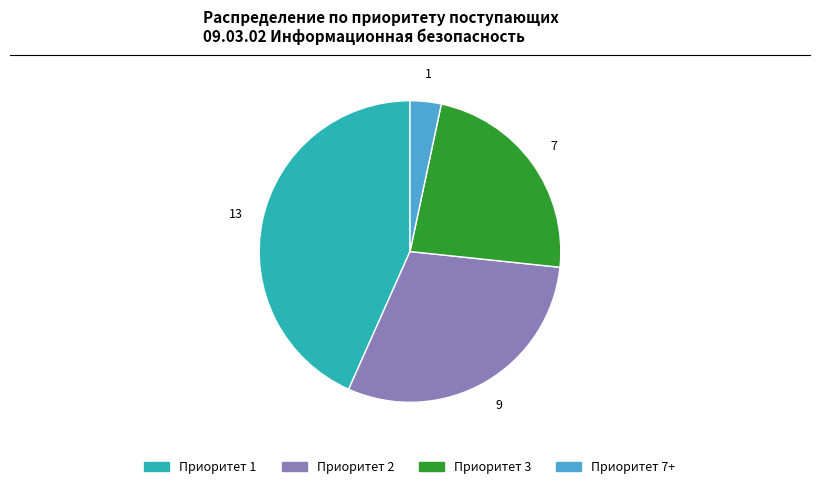

Is the sum of Приоритет 2 and Приоритет 1 greater than half?

Yes